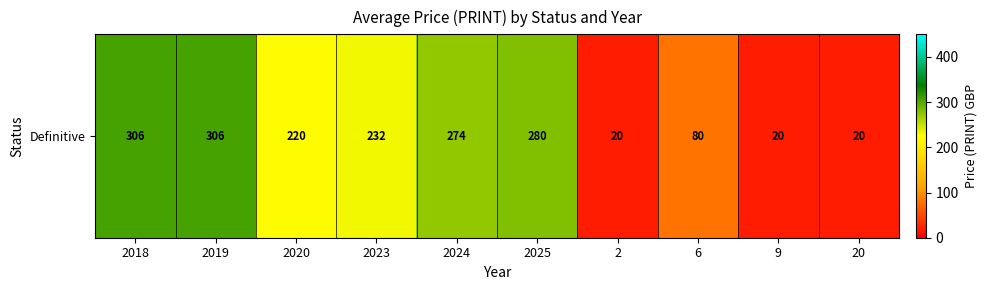

Reading left to right, what are all the values shown in this chart?

2018=306	2019=306	2020=220	2023=232	2024=274	2025=280	2=20	6=80	9=20	20=20